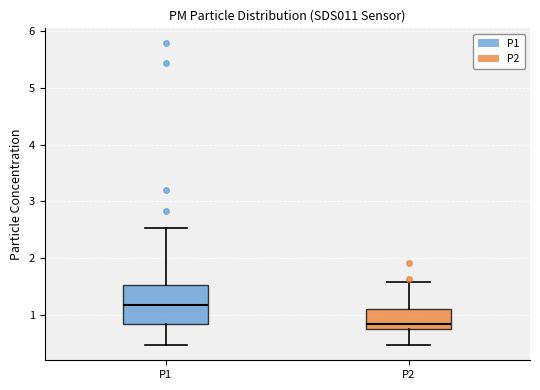

Where does the median line of the box for P1 sit on the y-axis? The values are not printed on the chart, so give them approximately, as read against the axis.

1.2